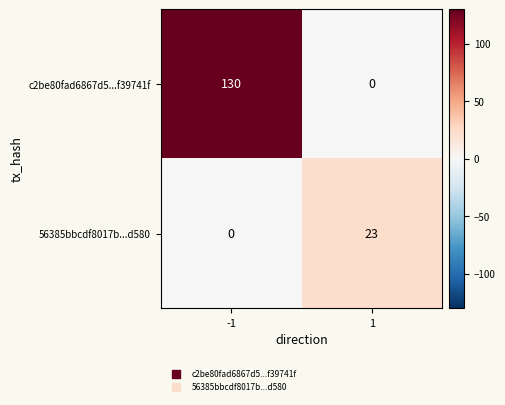

Count the number of categories in the chart.

2